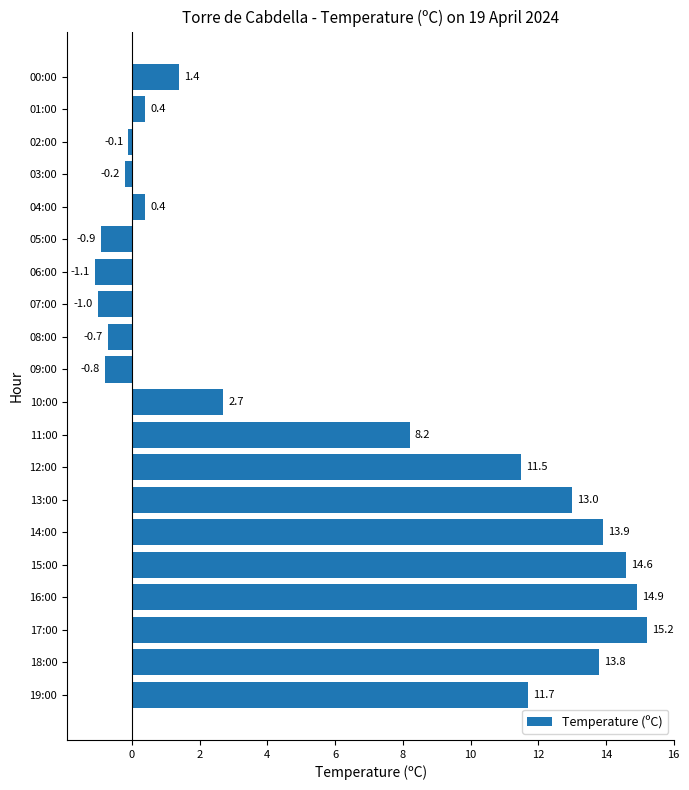

What is the maximum value shown in the chart?

15.2